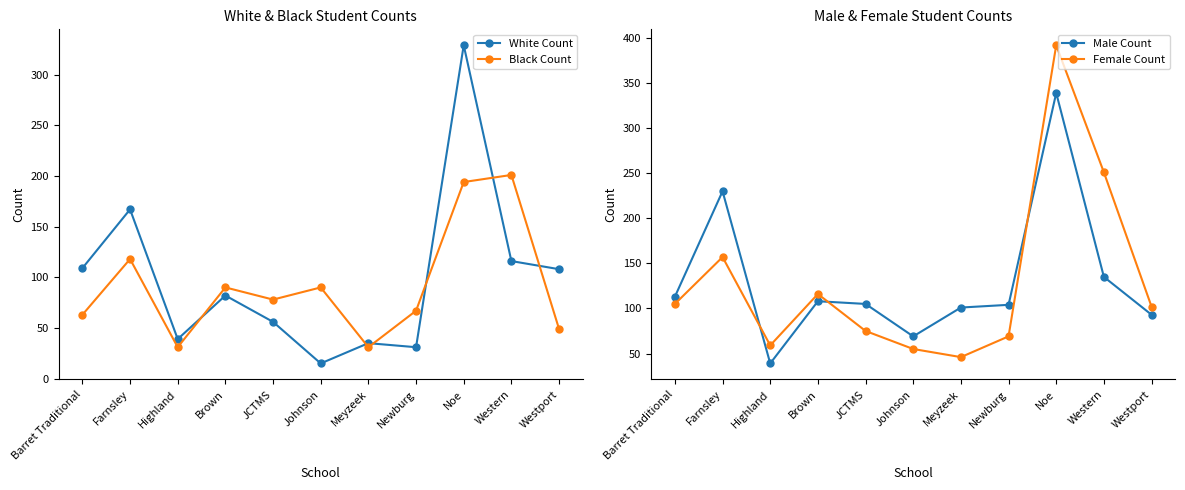

Which label corresponds to the smallest value in the chart?

Johnson